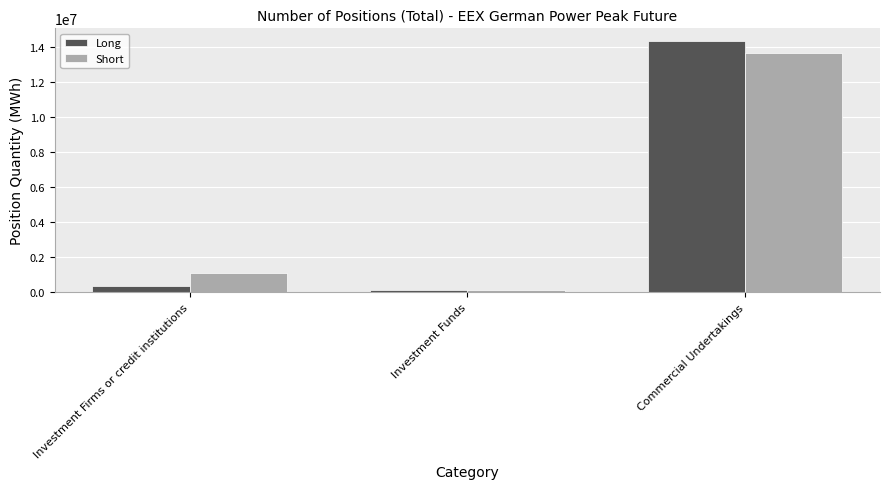

At which label does Short reach its peak?

Commercial Undertakings